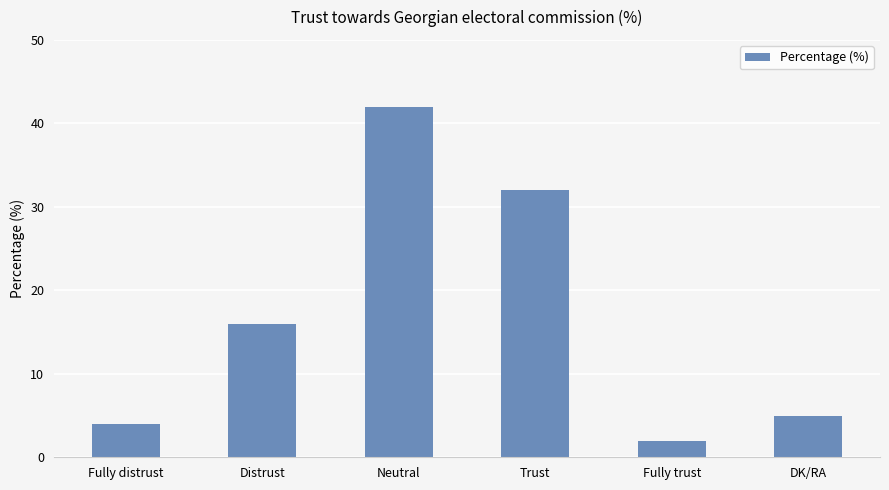

List the labels in order of value, largest first.

Neutral, Trust, Distrust, DK/RA, Fully distrust, Fully trust